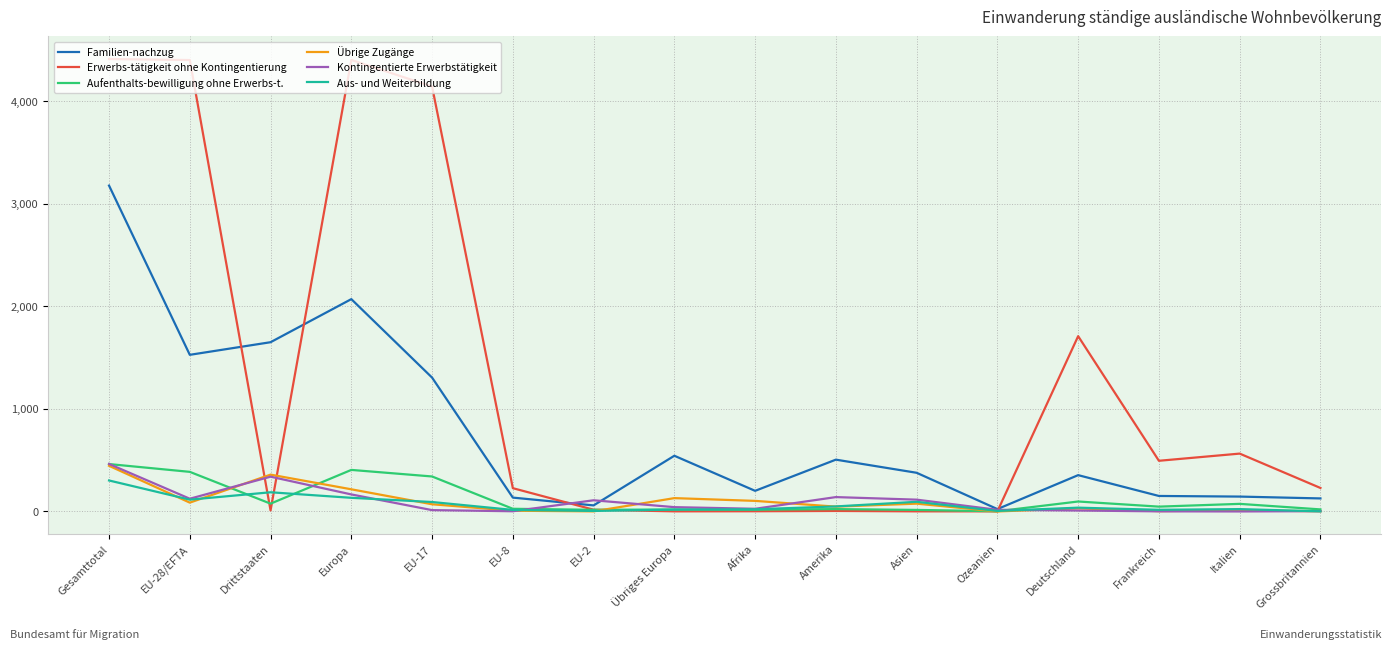

Which series has the largest total across all categories?

Erwerbs-tätigkeit ohne Kontingentierung